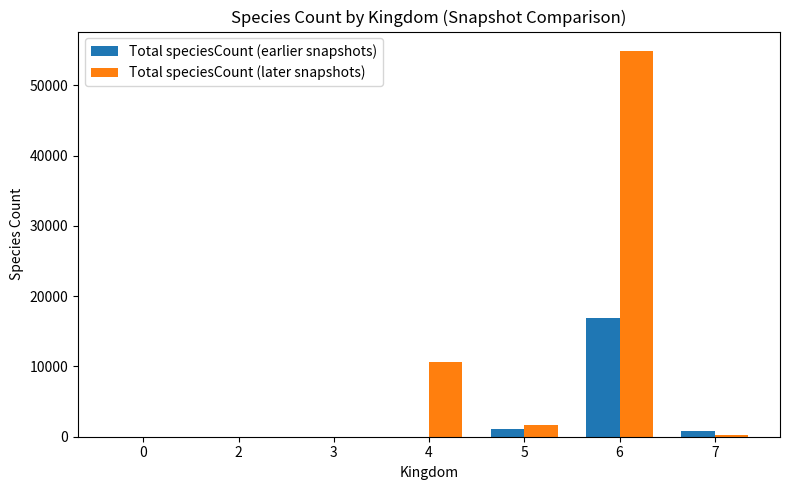

What is the sum of the Total speciesCount (earlier snapshots) values at 5 and 3?

1079